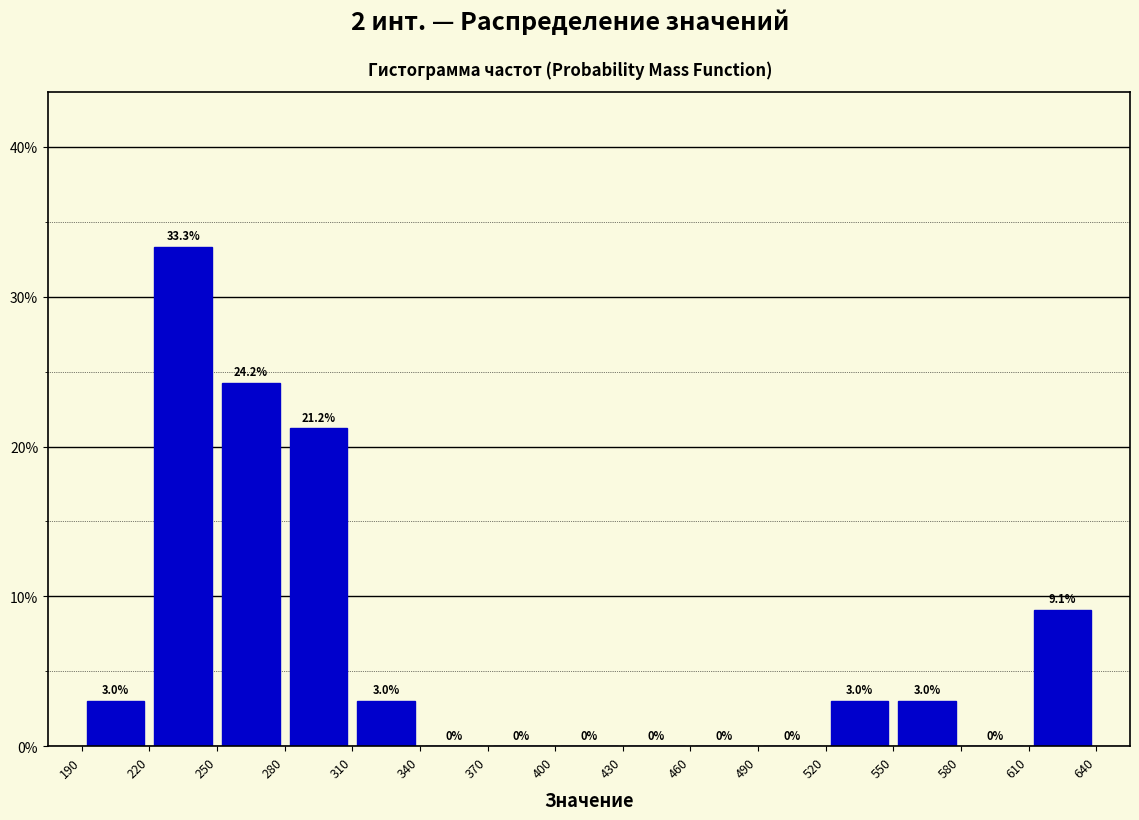

Which range on the x-axis has the tallest bar?

220 to 250